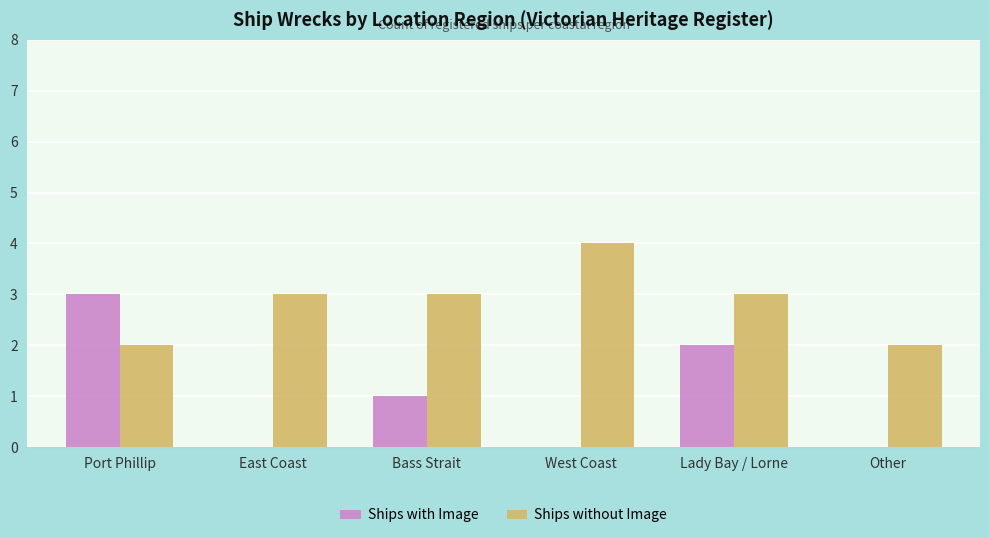

Which series changed the most between East Coast and Bass Strait?

Ships with Image